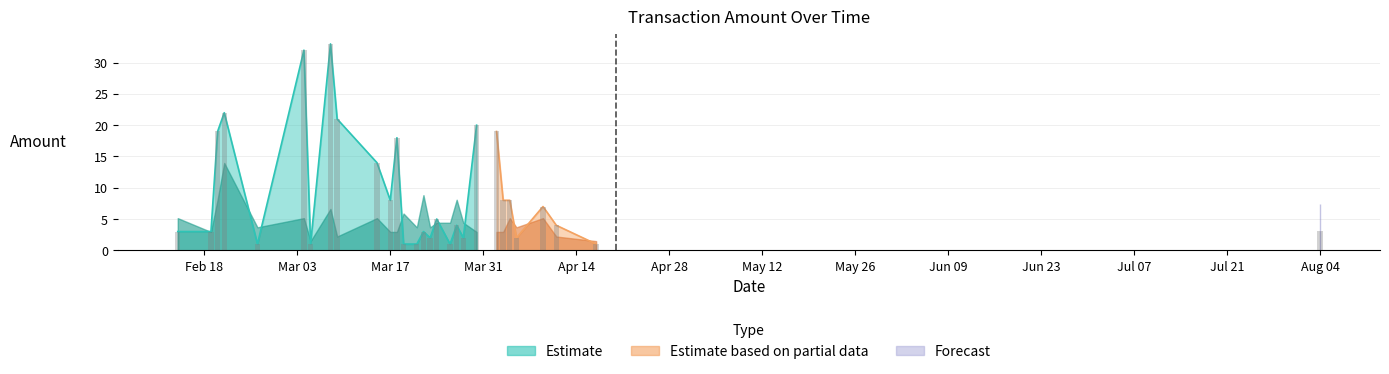

Is it true that Amount equals 1.0 at 2020-04-11?

True